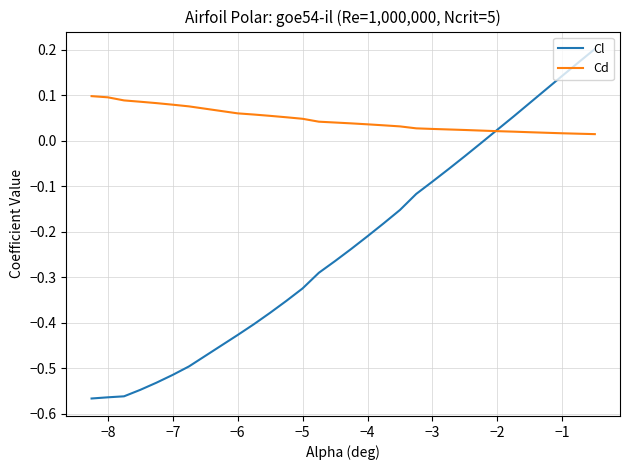

What are all the series names shown in the legend?

Cl, Cd